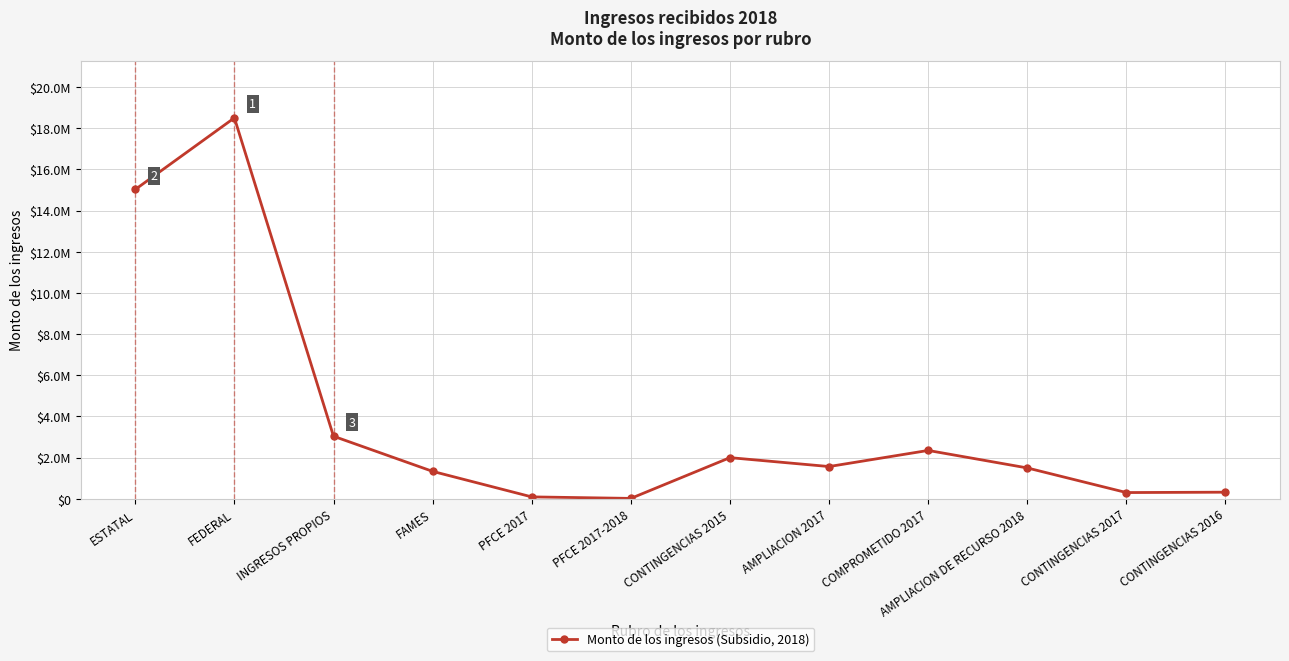

What is the label of the 1st point from the right?

CONTINGENCIAS 2016